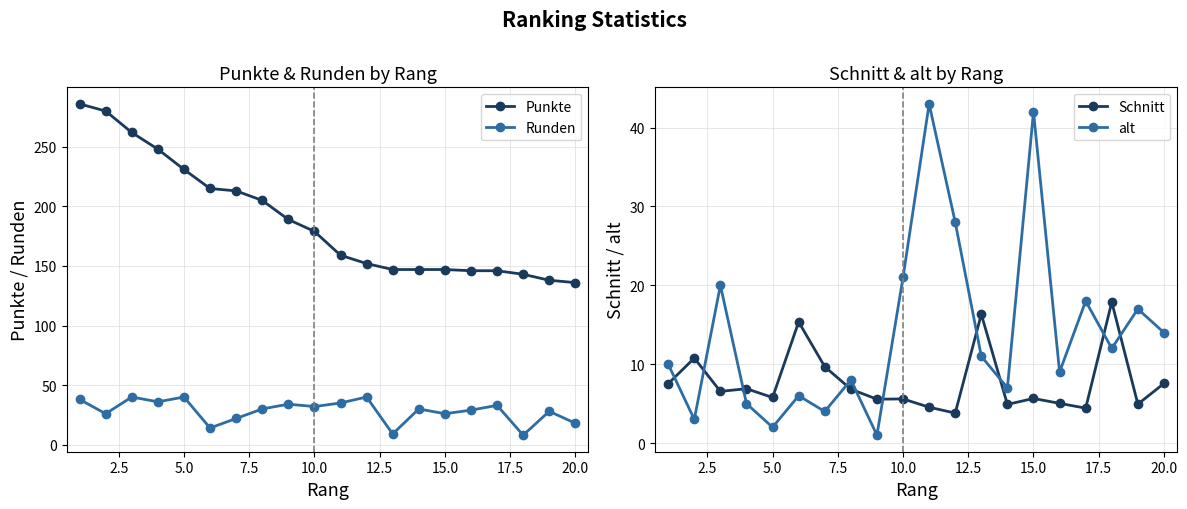

What is the lowest value of the Punkte series?

136